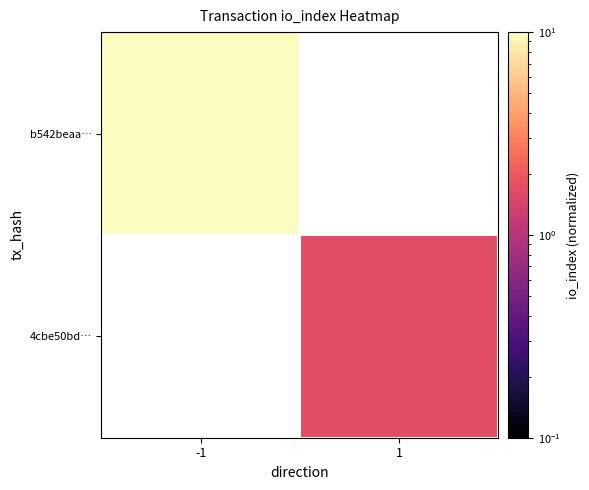

Which category has the highest value across all series?

-1